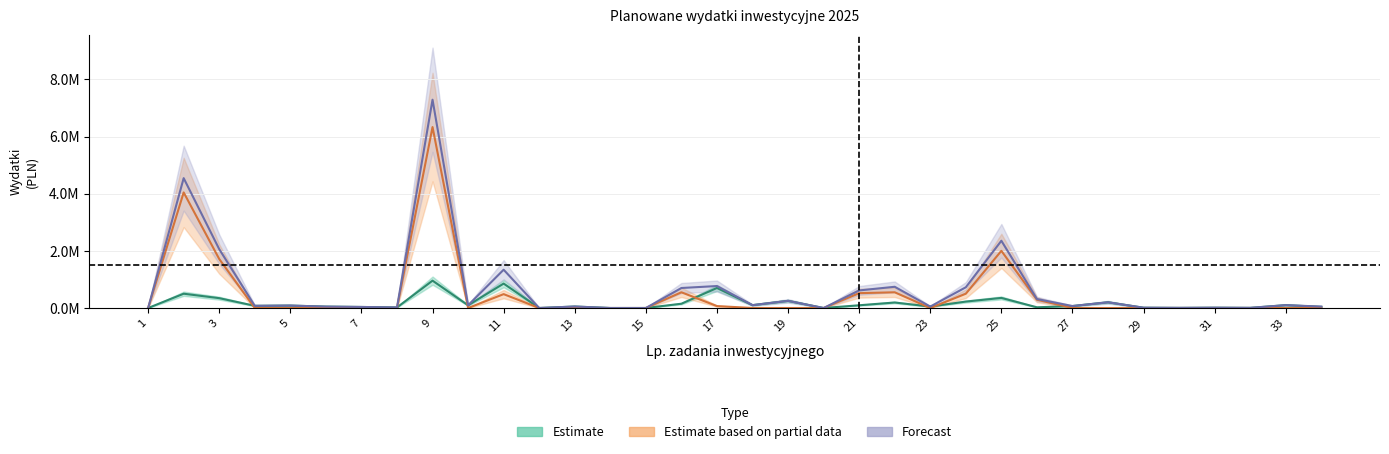

List the labels in order of own_income value, smallest first.

1, 12, 14, 15, 20, 30, 32, 29, 31, 8, 26, 7, 34, 6, 23, 13, 27, 4, 5, 10, 21, 18, 33, 16, 22, 28, 24, 19, 3, 25, 2, 17, 11, 9